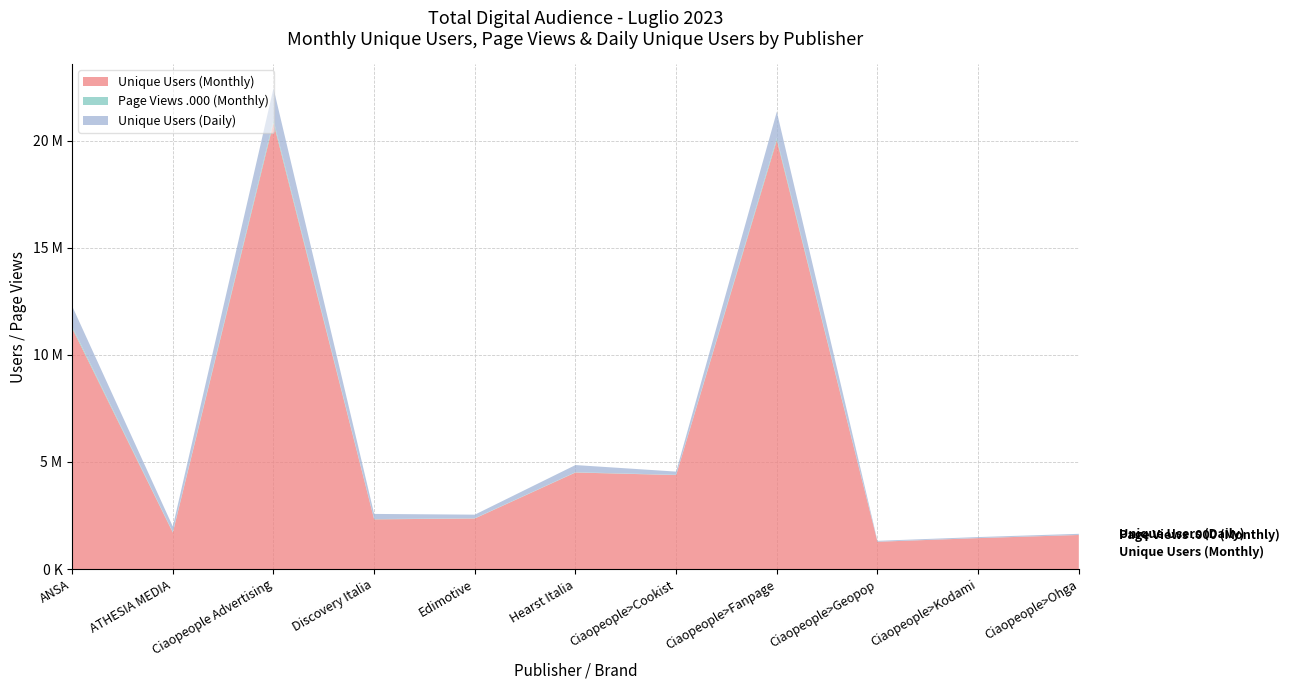

Reading right to left, extract all data points from this chart.

Unique Users (Monthly): Ciaopeople>Ohga=1589848	Ciaopeople>Kodami=1443182	Ciaopeople>Geopop=1272753	Ciaopeople>Fanpage=20024174	Ciaopeople>Cookist=4387985	Hearst Italia=4507211	Edimotive=2359549	Discovery Italia=2319212	Ciaopeople Advertising=20835942	ATHESIA MEDIA=1702412	ANSA=11247428
Page Views .000 (Monthly): Ciaopeople>Ohga=2985	Ciaopeople>Kodami=2824	Ciaopeople>Geopop=2270	Ciaopeople>Fanpage=102368	Ciaopeople>Cookist=11094	Hearst Italia=13889	Edimotive=11211	Discovery Italia=13709	Ciaopeople Advertising=121630	ATHESIA MEDIA=24943	ANSA=76867
Unique Users (Daily): Ciaopeople>Ohga=51398	Ciaopeople>Kodami=46703	Ciaopeople>Geopop=41110	Ciaopeople>Fanpage=1228169	Ciaopeople>Cookist=150462	Hearst Italia=333943	Edimotive=168092	Discovery Italia=240458	Ciaopeople Advertising=1491544	ATHESIA MEDIA=259196	ANSA=953643